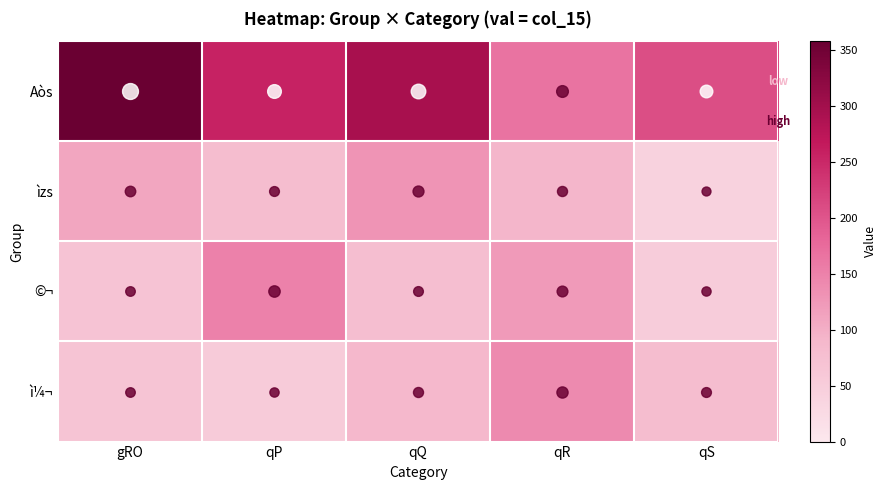

Between qP and qS, which series saw the biggest shift?

©¬